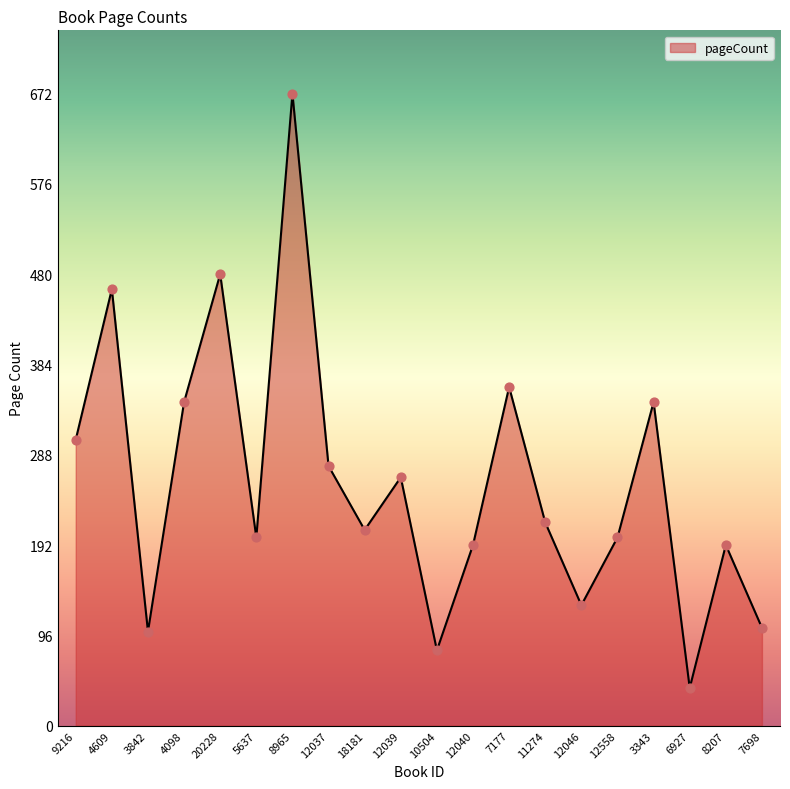

What is the change in value from 8965 to 12040?

-480